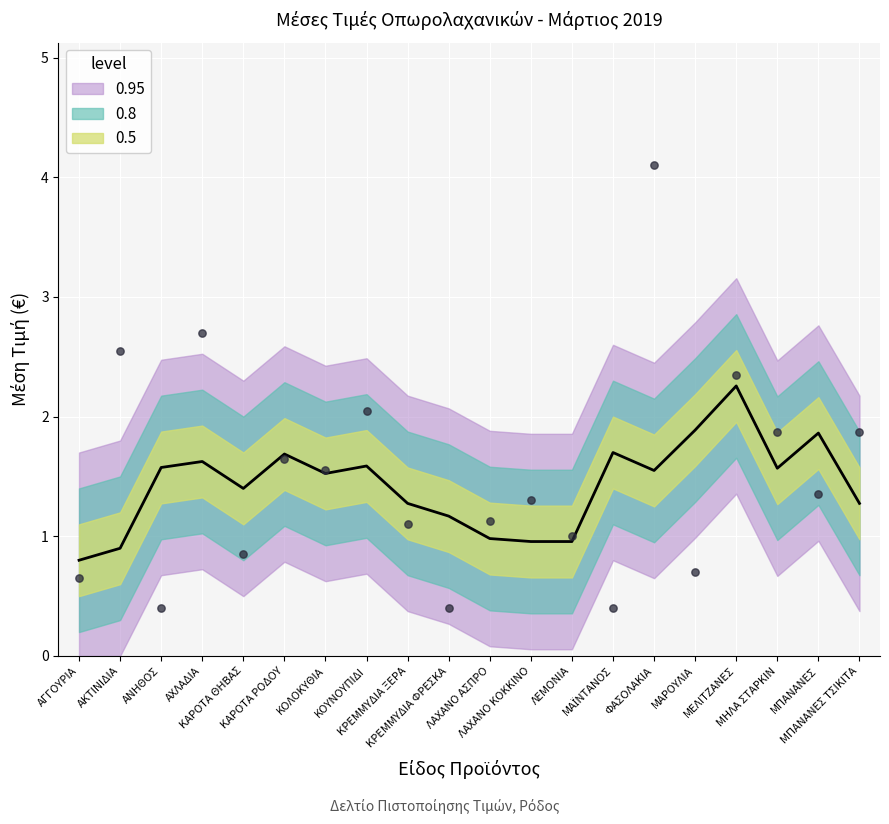

What is the change in value from ΑΧΛΑΔΙΑ to ΜΠΑΝΑΝΕΣ?

-1.4